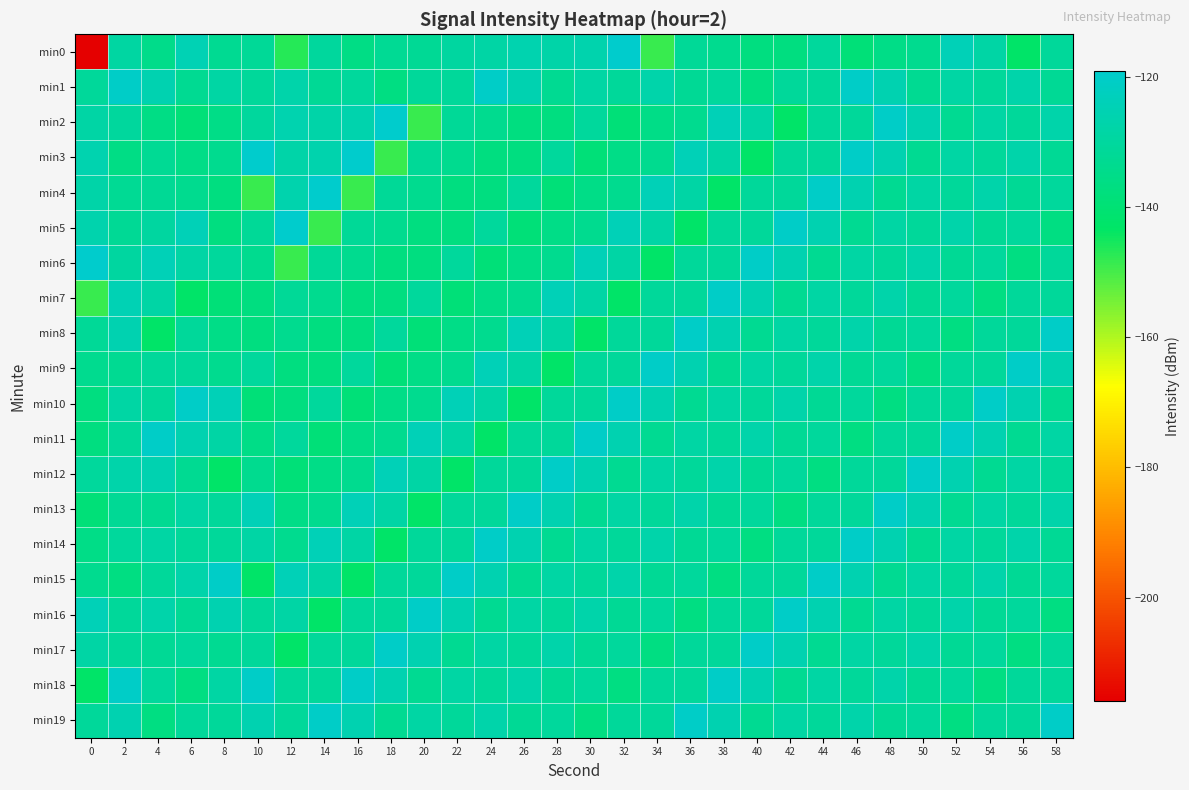

What is the maximum value shown in the chart?

-119.1